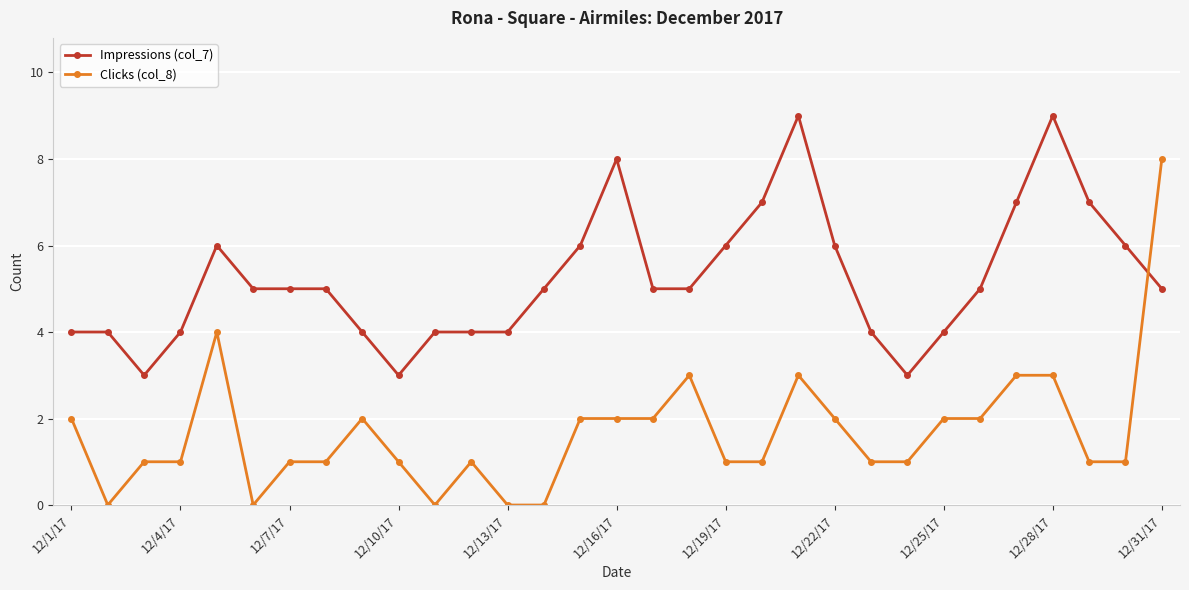

How many intersections are there between Clicks (col_8) and Impressions (col_7)?

1